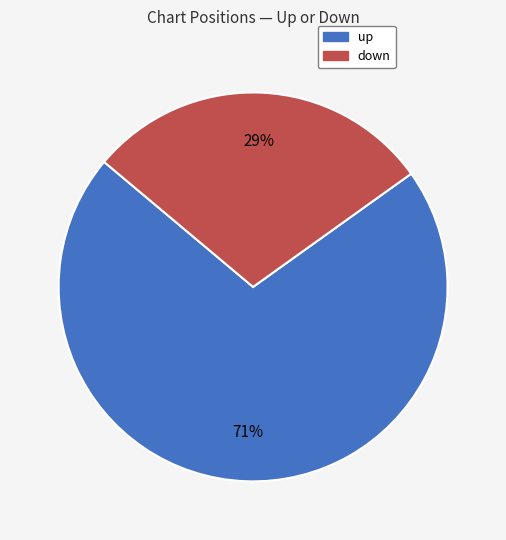

Combined, do down and up account for over 50%?

Yes